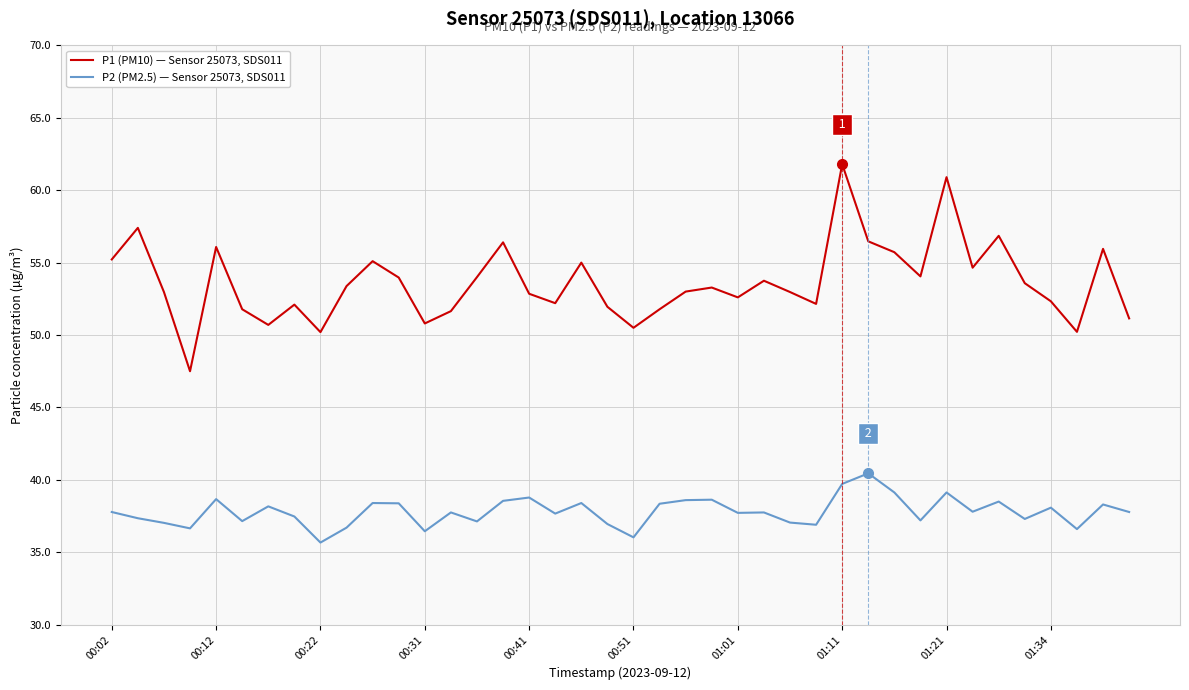

Which series has the largest total across all categories?

P1 (PM10) — Sensor 25073, SDS011